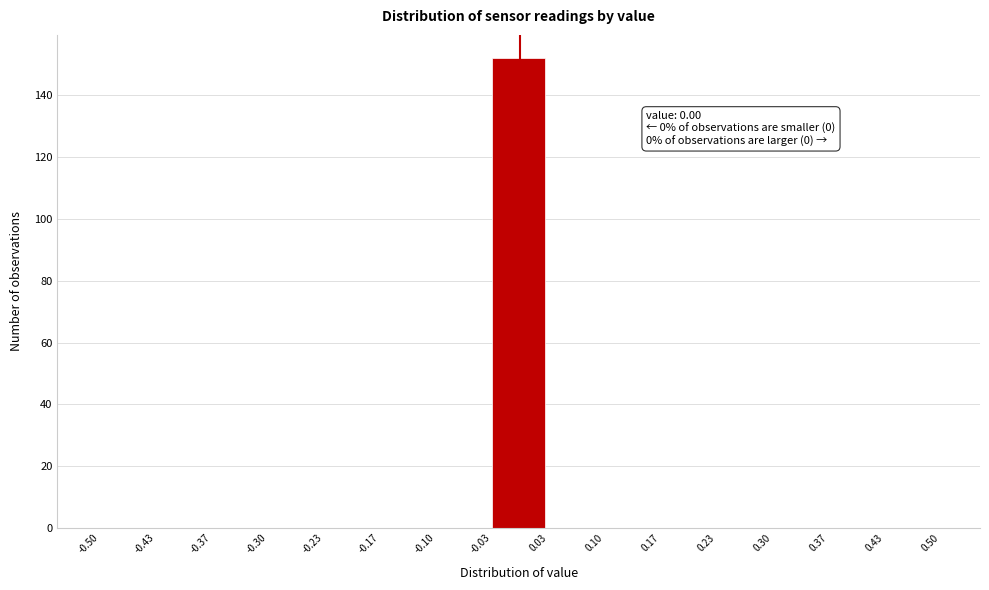

Over which range of the x-axis is the bar tallest?

-0.03 to 0.03